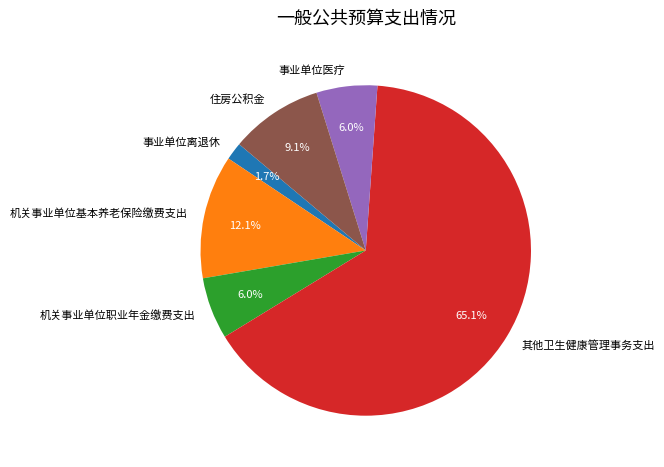

What percentage do 其他卫生健康管理事务支出 and 住房公积金 together represent?

74.2%